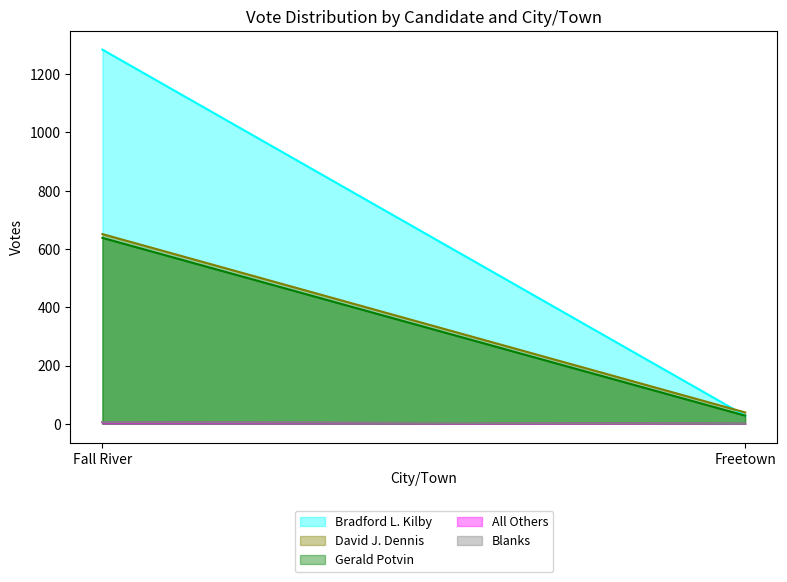

Between Fall River and Freetown, which is larger?

Fall River